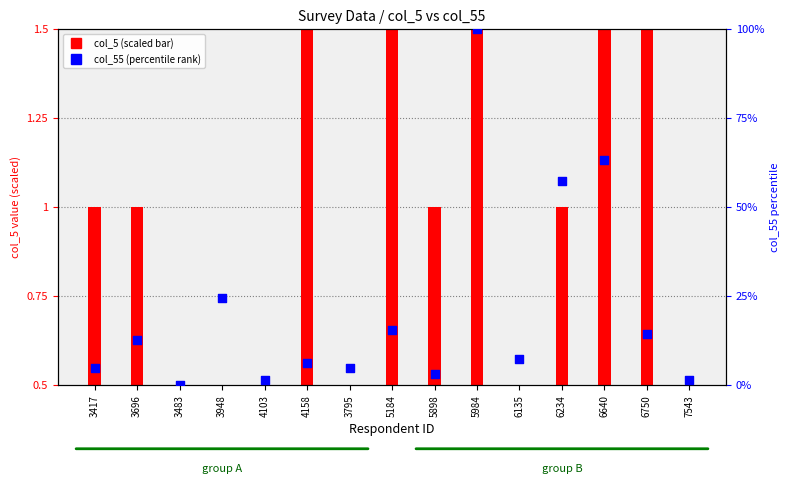

Approximately how many times larger is the value at 6135 compared to 6234?

0.1